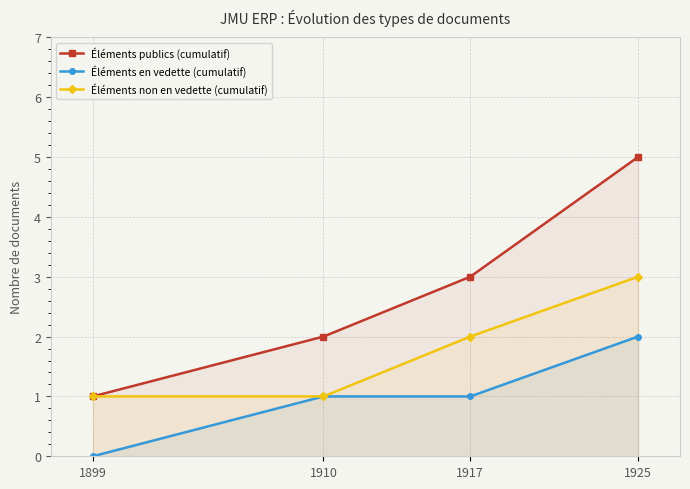

Rank the categories by Éléments publics (cumulatif) value from highest to lowest.

1925, 1917, 1910, 1899